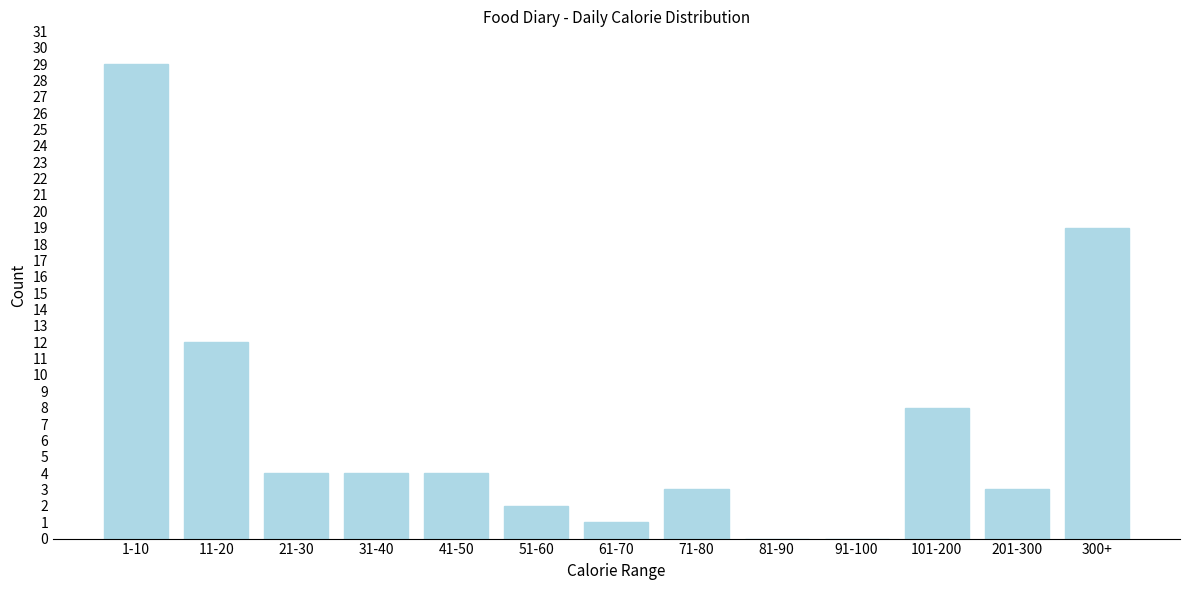

Reading left to right, transcribe all the data shown in this chart.

1-10=29	11-20=12	21-30=4	31-40=4	41-50=4	51-60=2	61-70=1	71-80=3	81-90=0	91-100=0	101-200=8	201-300=3	300+=19